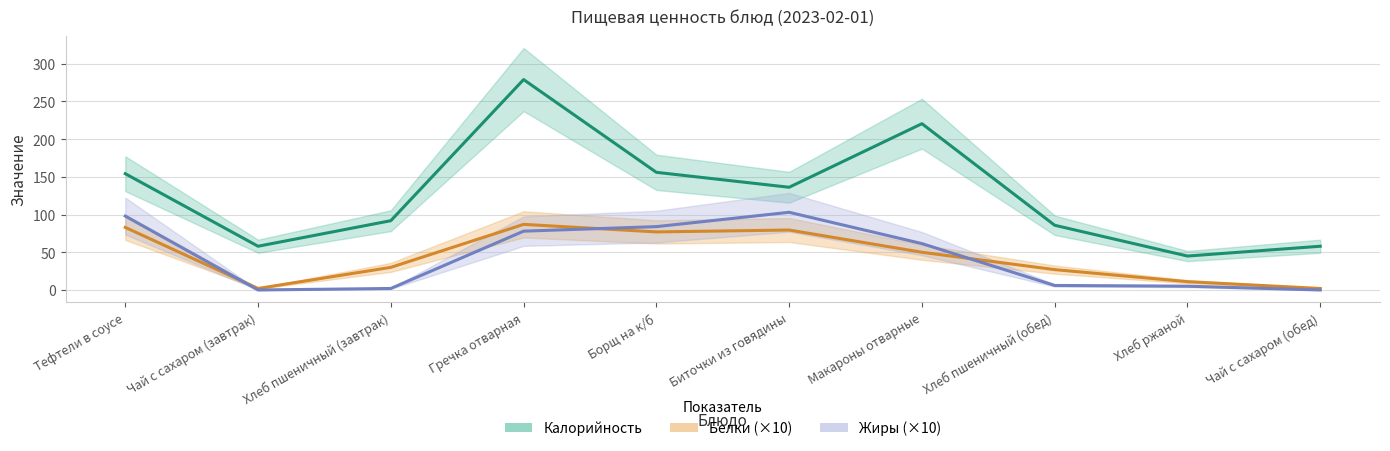

At how many categories does at least one series exceed 212?

2